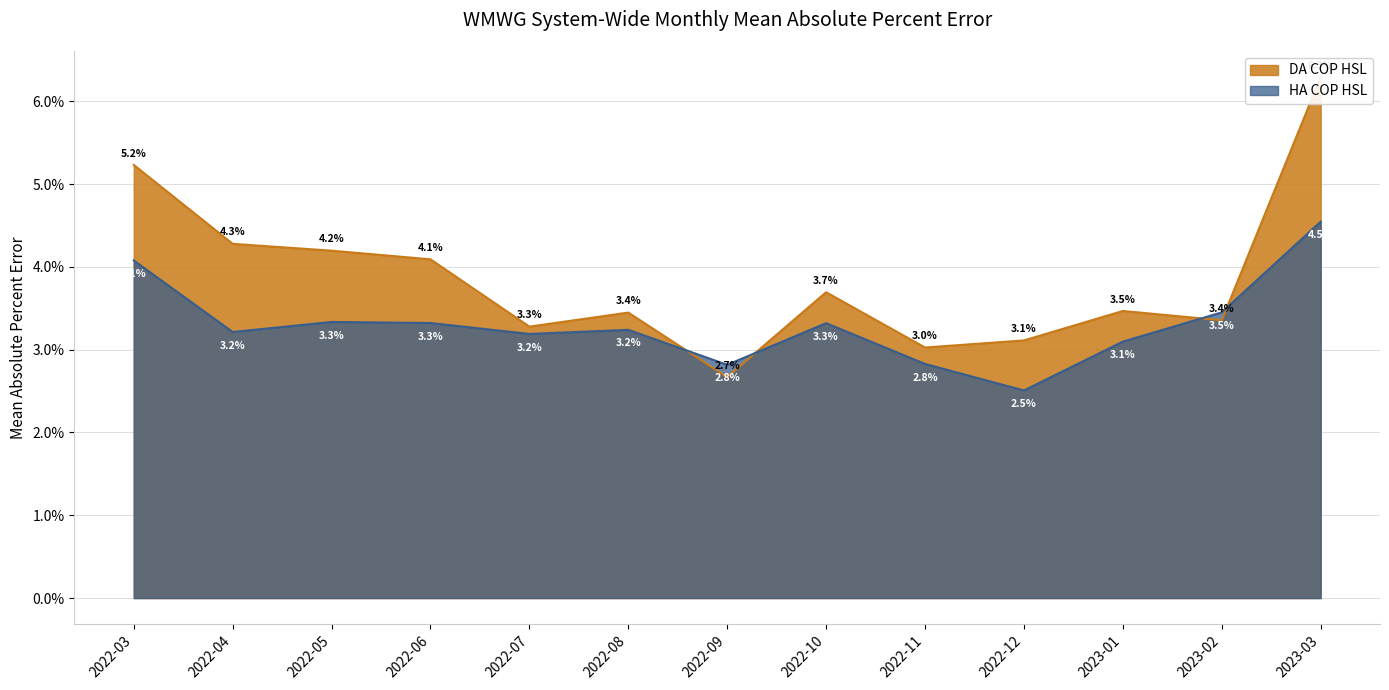

Count the number of categories in the chart.

13